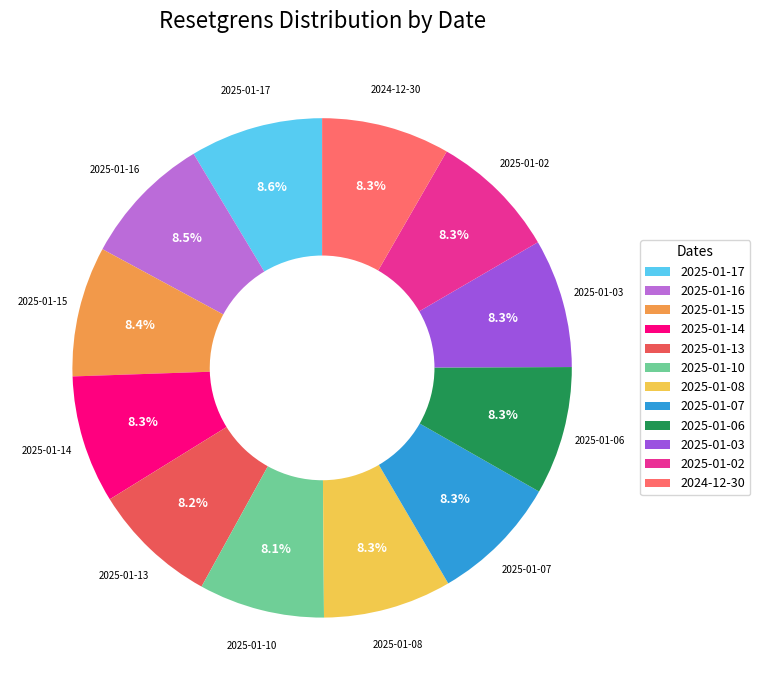

Does 2025-01-07 account for over 50% of the chart?

No